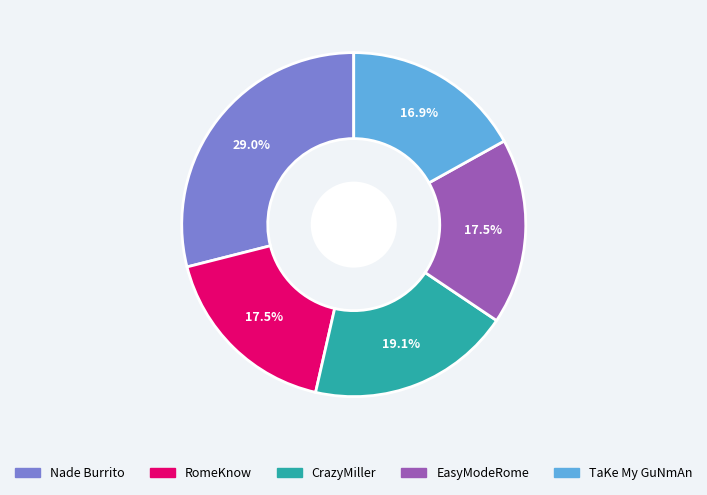

Is EasyModeRome the majority of the pie?

No